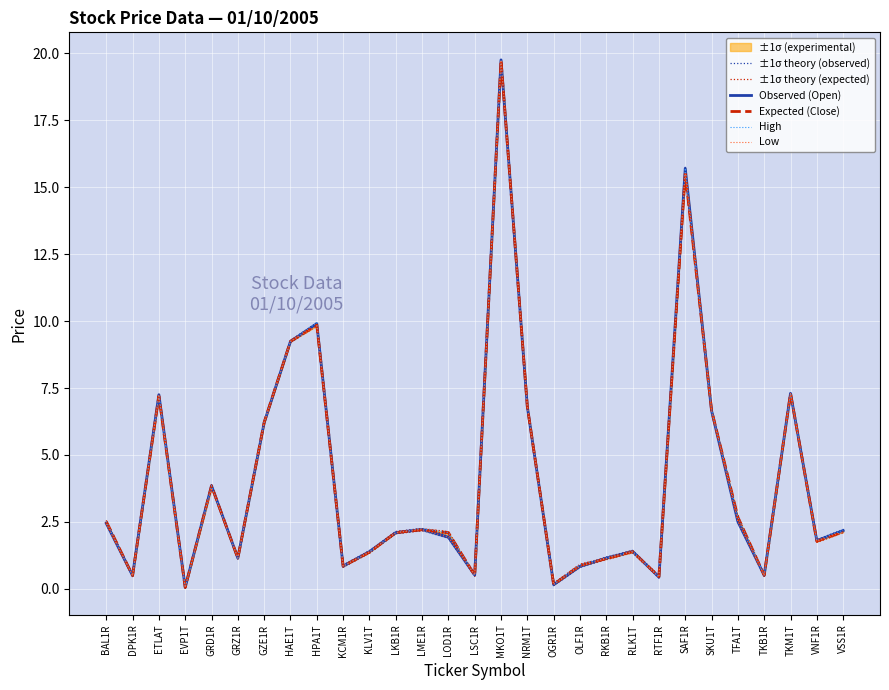

What is the highest value of the Low series?

19.7